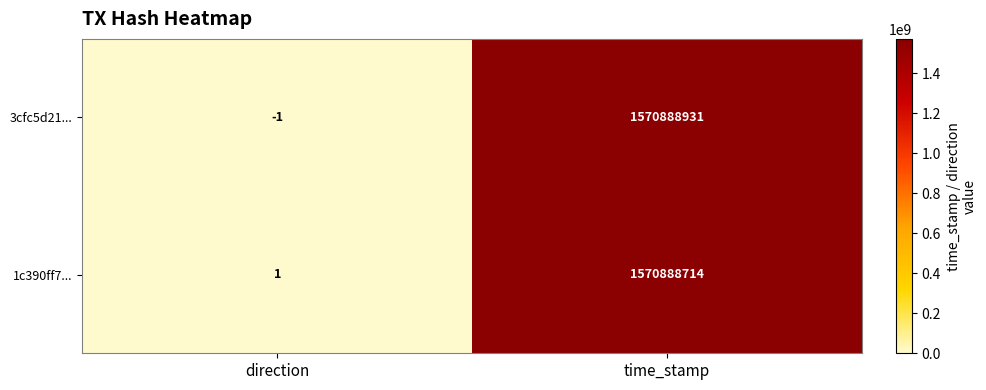

Reading left to right, extract all data points from this chart.

3cfc5d21...: direction=-1	time_stamp=1570888931
1c390ff7...: direction=1	time_stamp=1570888714